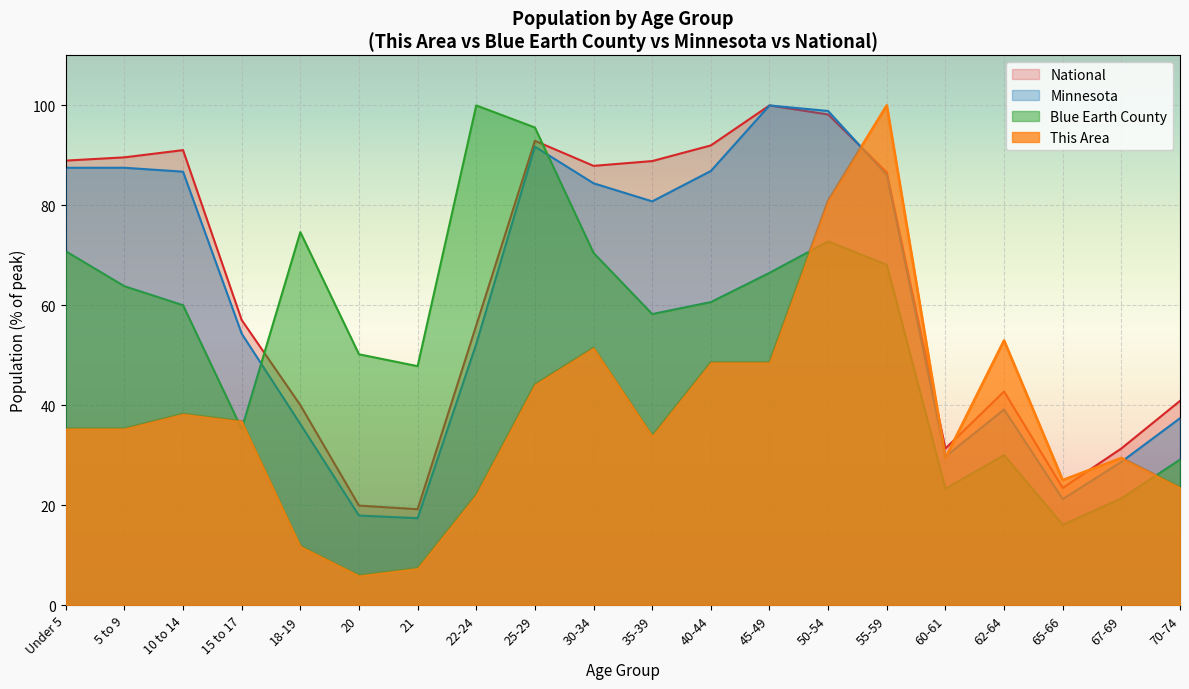

What is the difference between the maximum and minimum values in the This Area series?

94.1